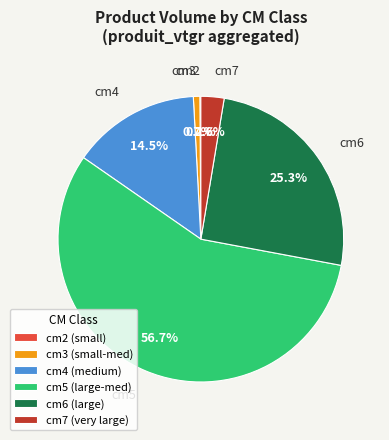

Does any single category account for the majority?

Yes